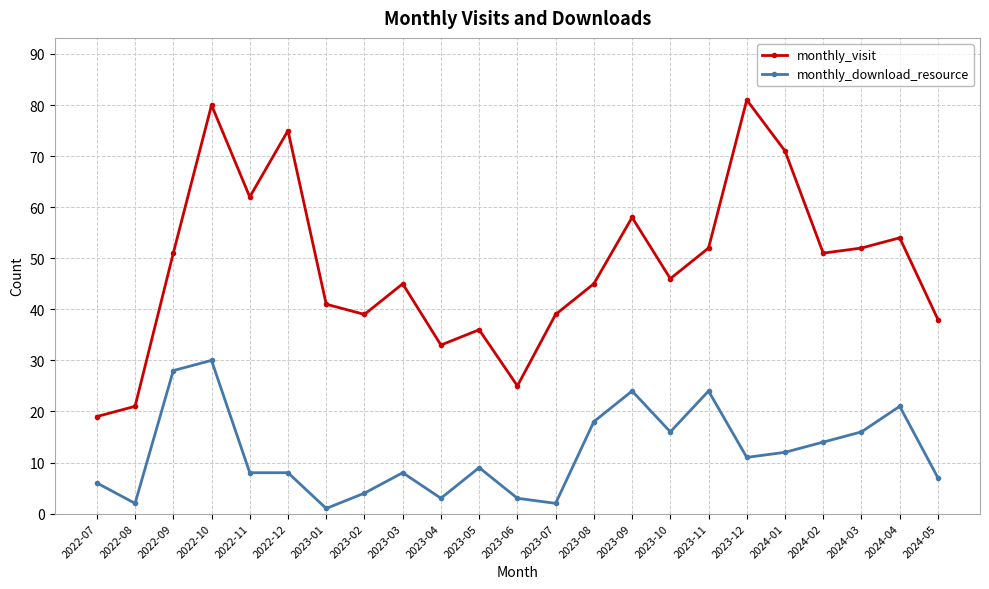

At 2022-08, list the series in order from smallest to largest.

monthly_download_resource, monthly_visit